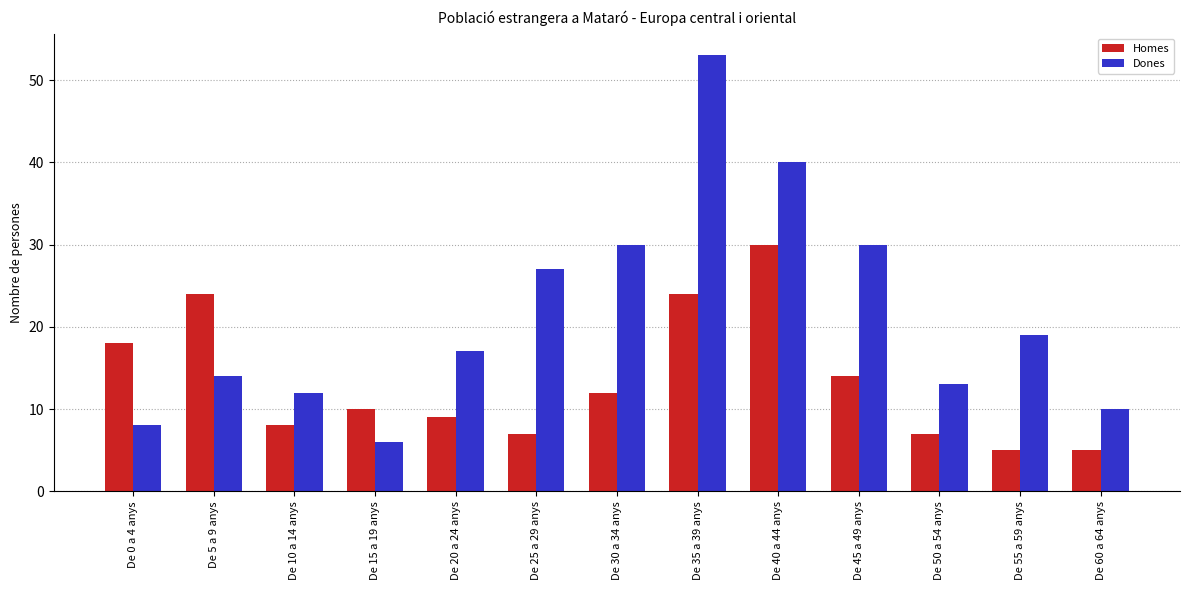

Reading left to right, list all the values displayed in this chart.

Homes: 18	24	8	10	9	7	12	24	30	14	7	5	5
Dones: 8	14	12	6	17	27	30	53	40	30	13	19	10